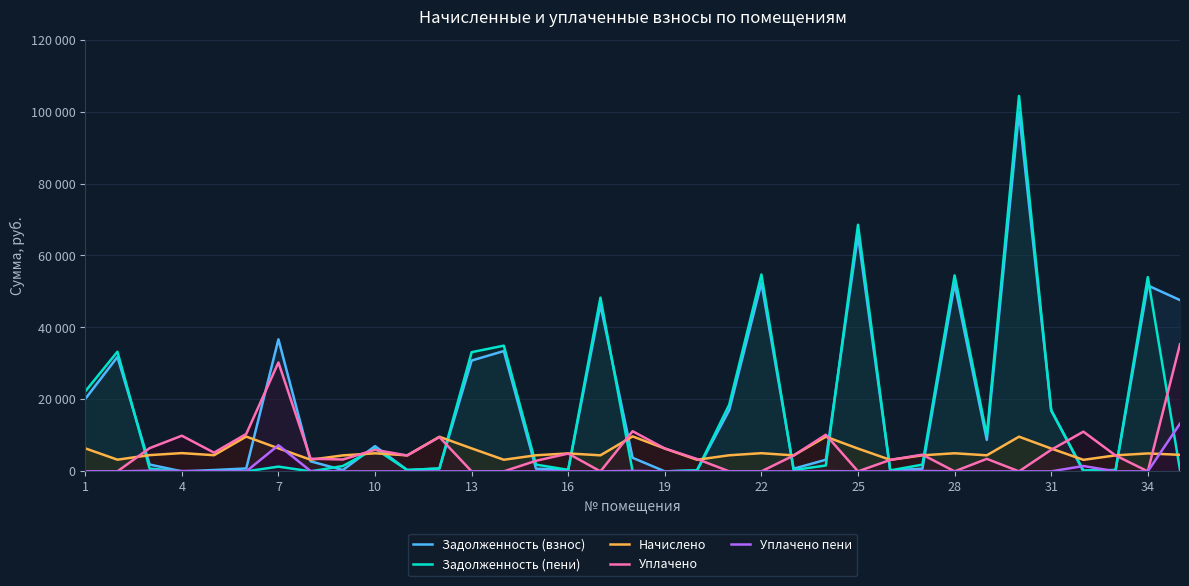

How many positive values does the Задолженность (взнос) series have?

32